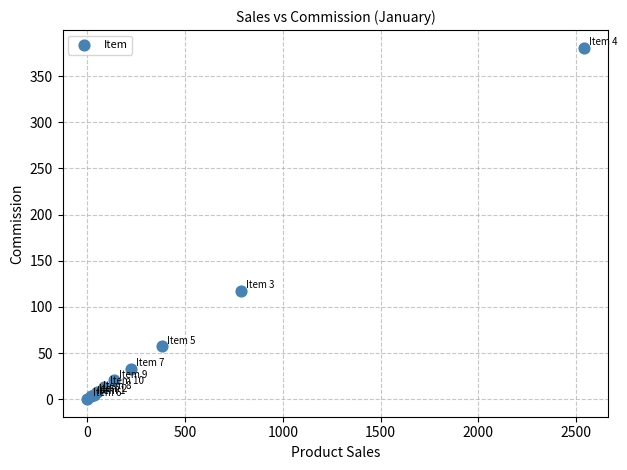

What Y value in the scatter plot is closest to 190?

117.6